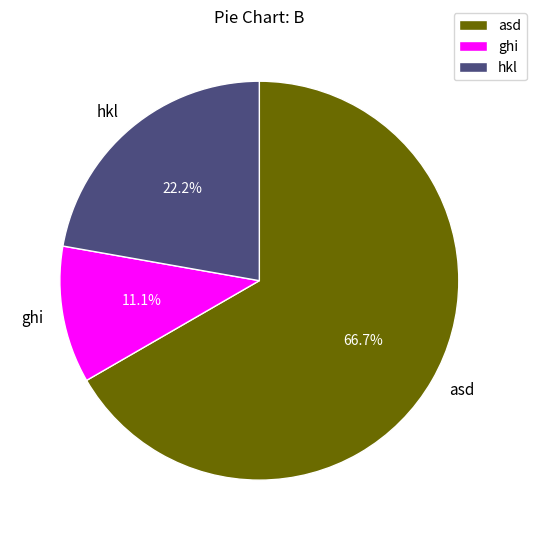

To the nearest percent, what is the combined percentage of ghi and hkl?

33%